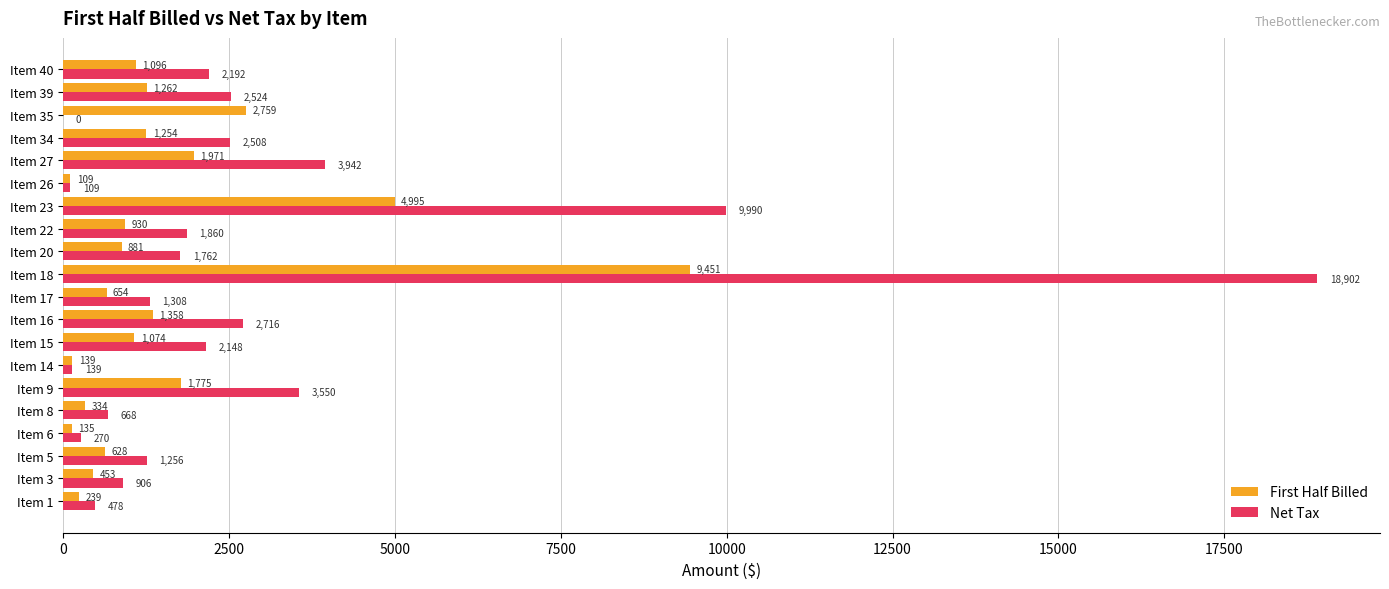

Where is First Half Billed nearest to the value 4779?

Item 23